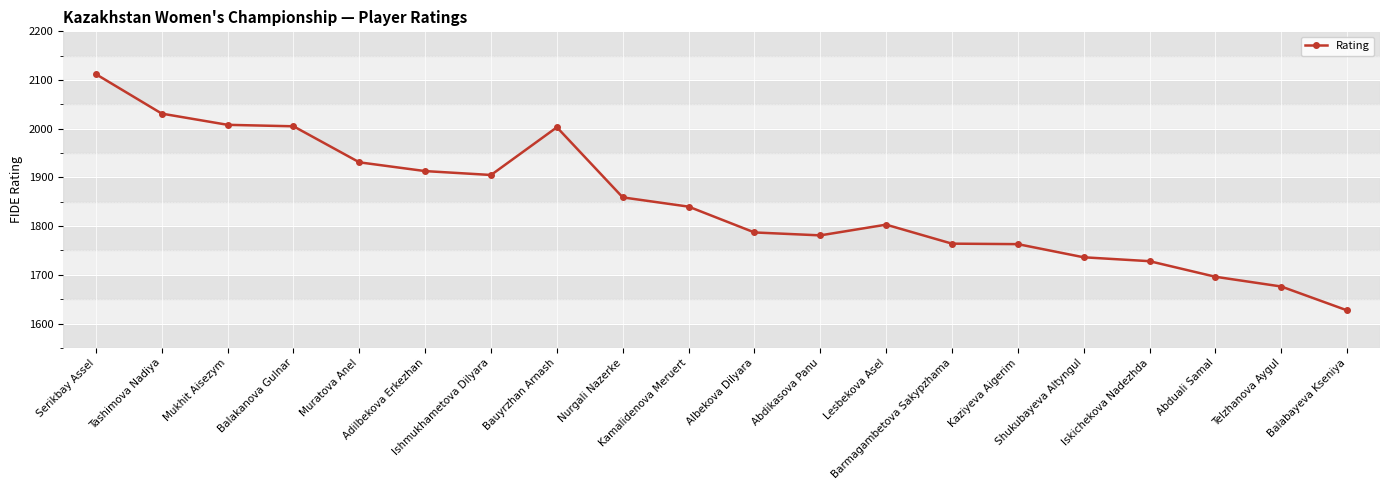

What is the minimum value shown in the chart?

1627